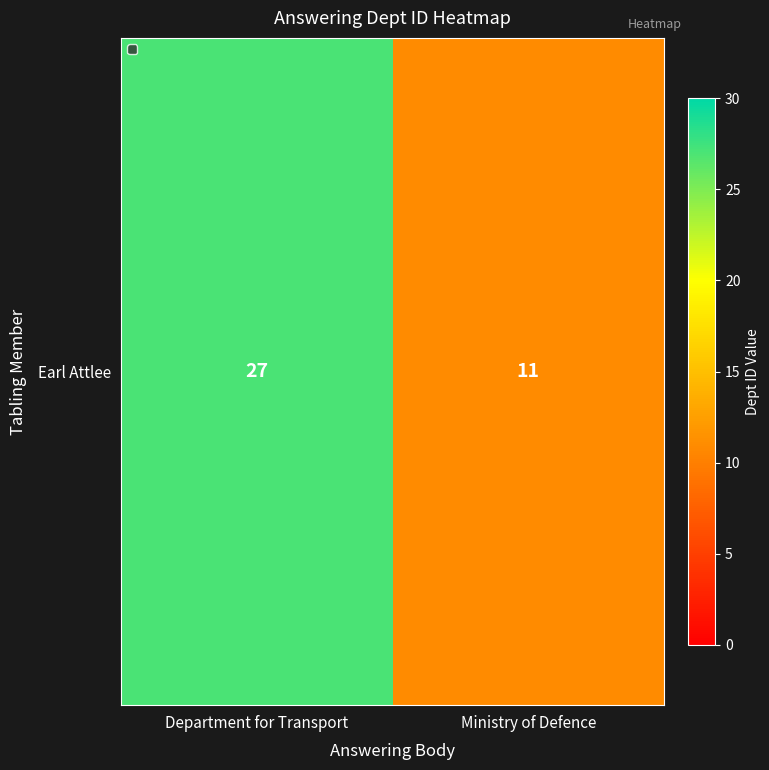

What is the change in value from Department for Transport to Ministry of Defence?

-16